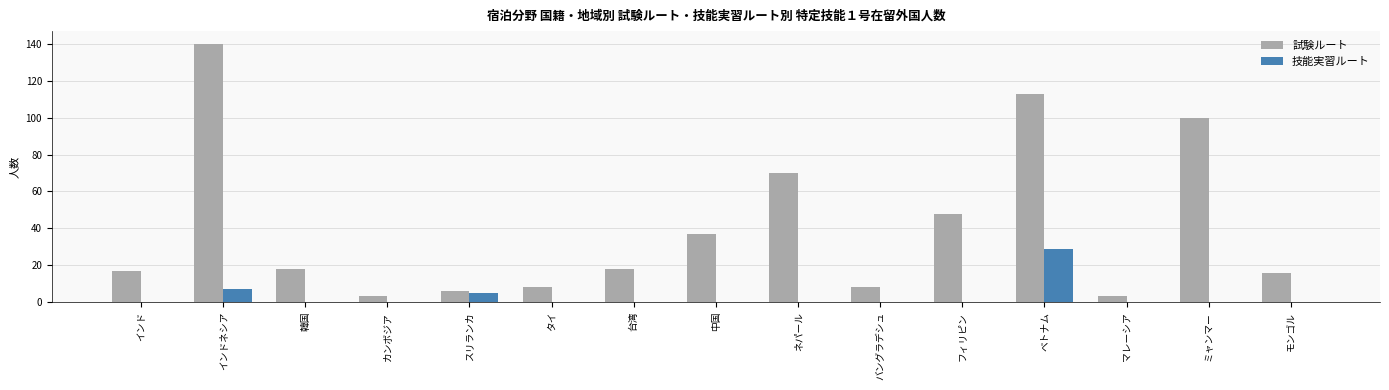

At which category does the chart reach its peak across all series?

インドネシア